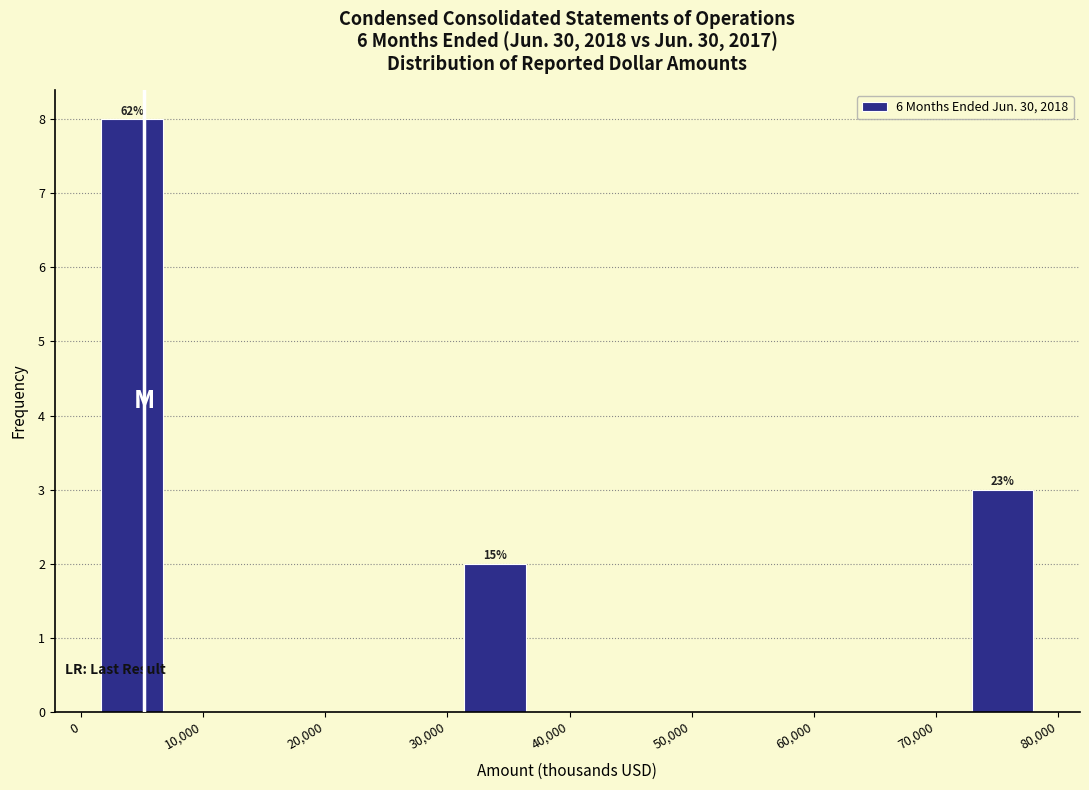

Which range on the x-axis has the tallest bar?

1000 to 7000